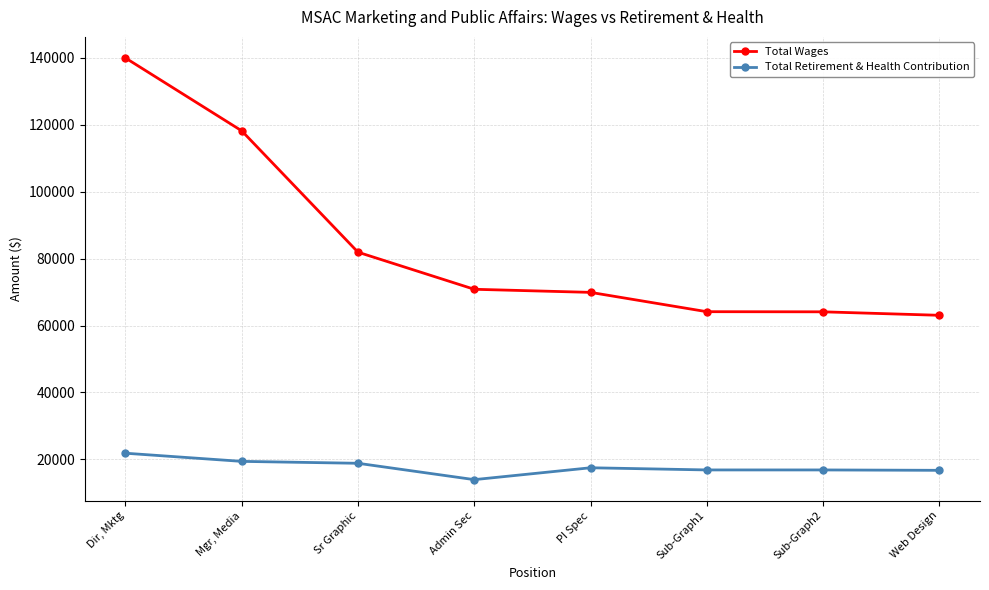

How many values in the Total Wages series are below 70836?

4